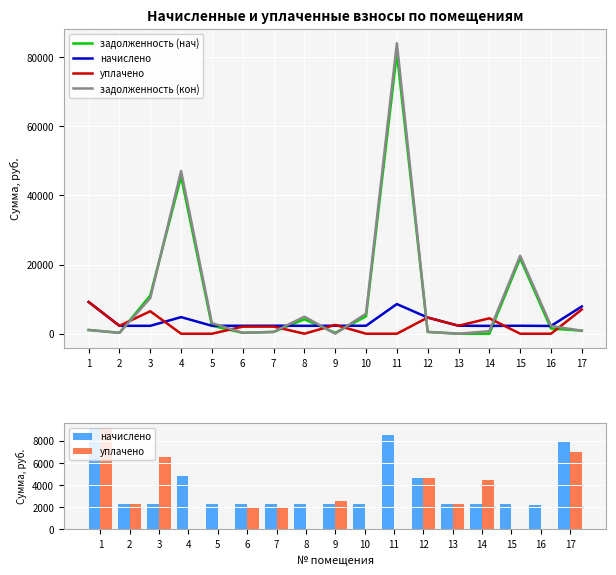

What is the difference between the maximum and second lowest values in the задолженность (кон) series?

84007.2